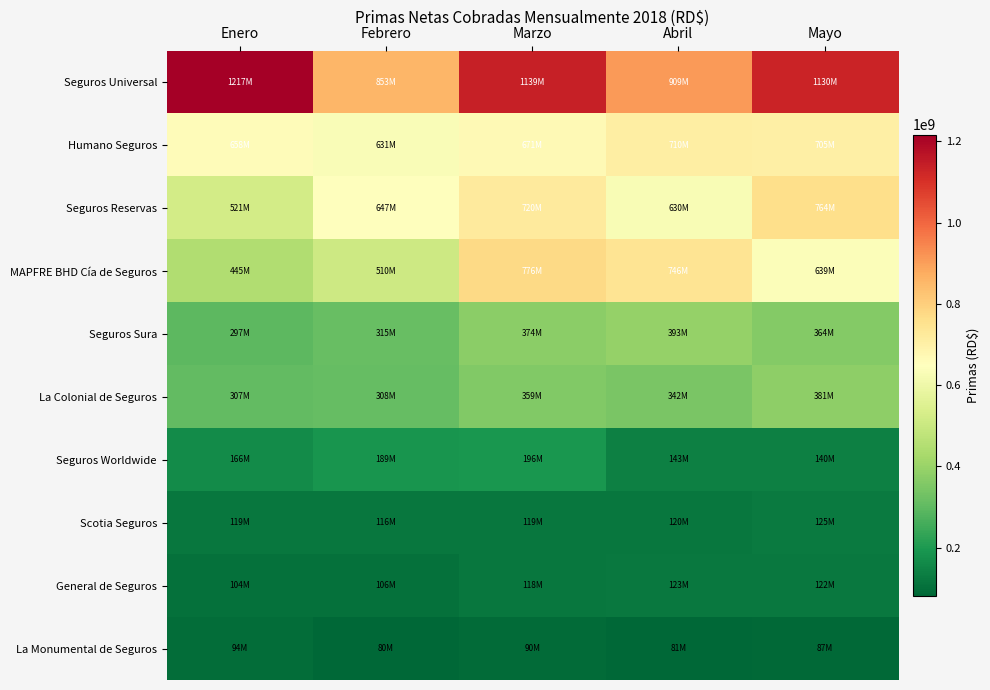

What is the greatest value displayed?

1216941775.6